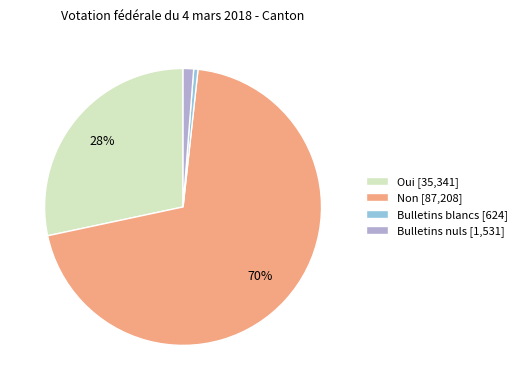

Do Bulletins nuls and Non together represent more than half of the pie?

Yes